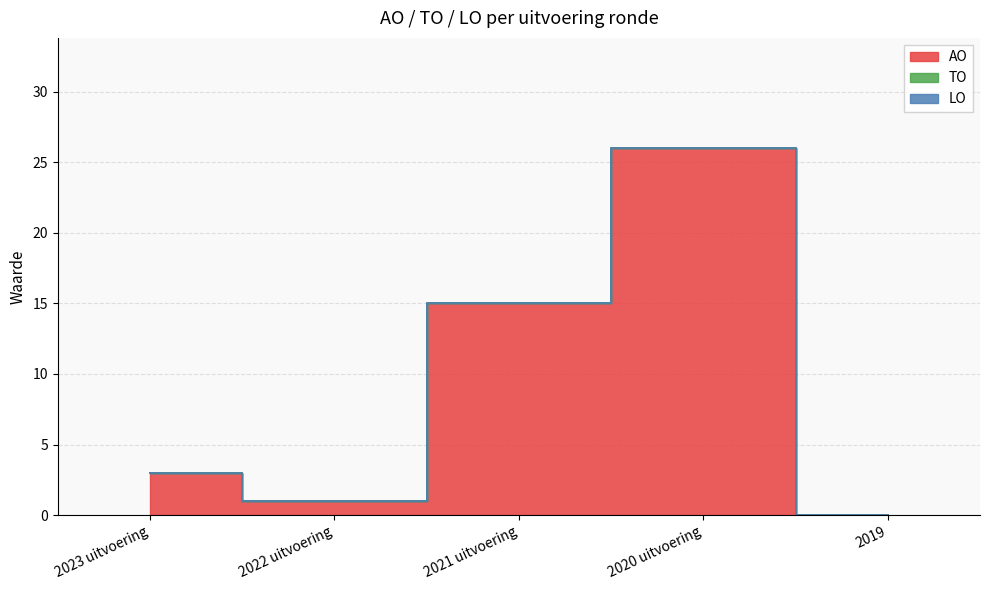

At which category does the chart reach its peak across all series?

2020 uitvoering